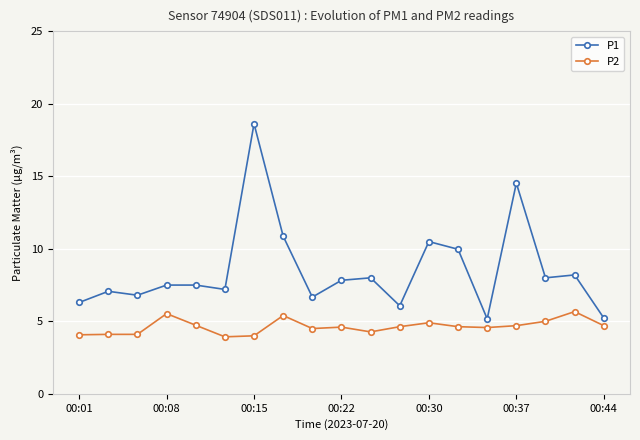

What is the value of the P2 point at the 10th from the left?

4.6